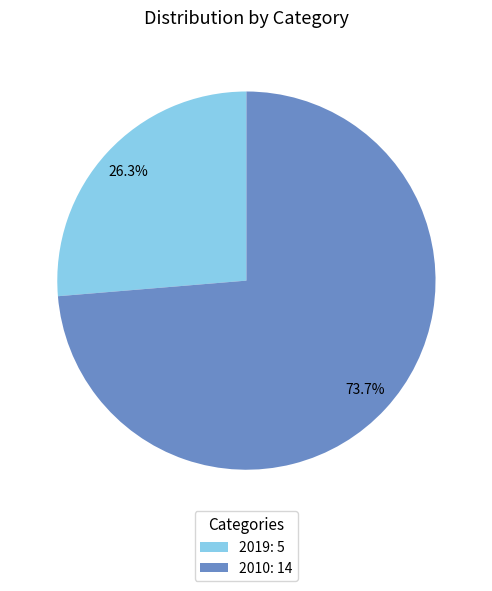

To the nearest percent, what is the combined percentage of 2010 and 2019?

100%